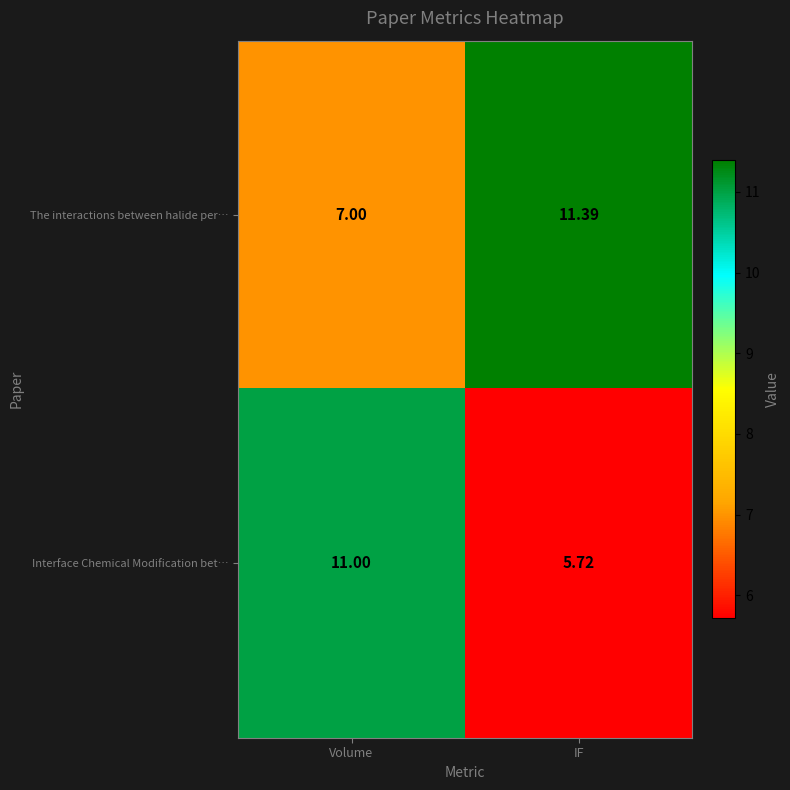

Which series has the largest range (max minus min)?

Interface Chemical Modification bet…